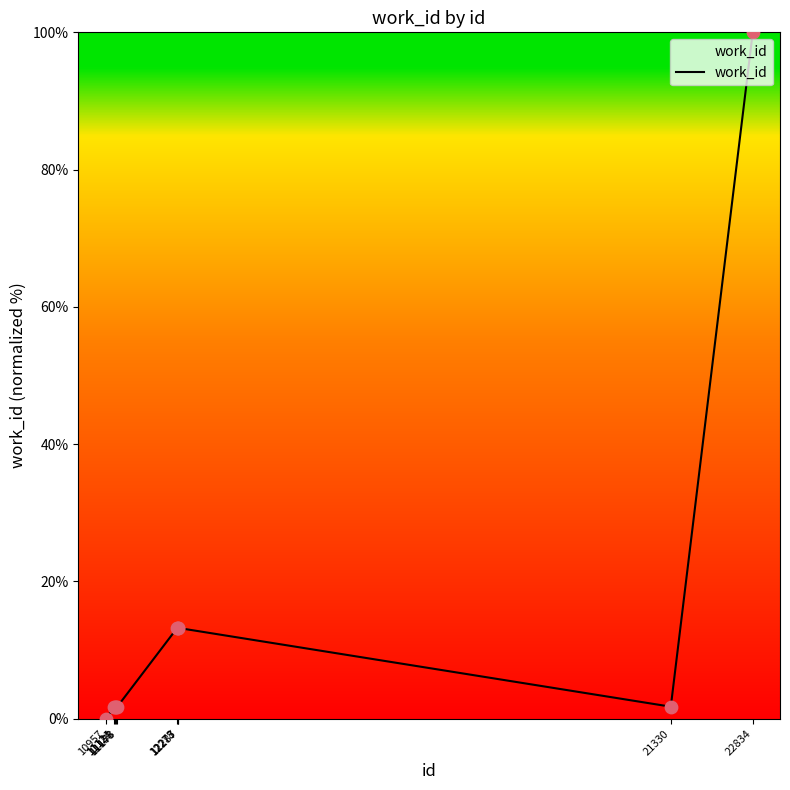

What is the change in value from 11158 to 12287?

+11.5